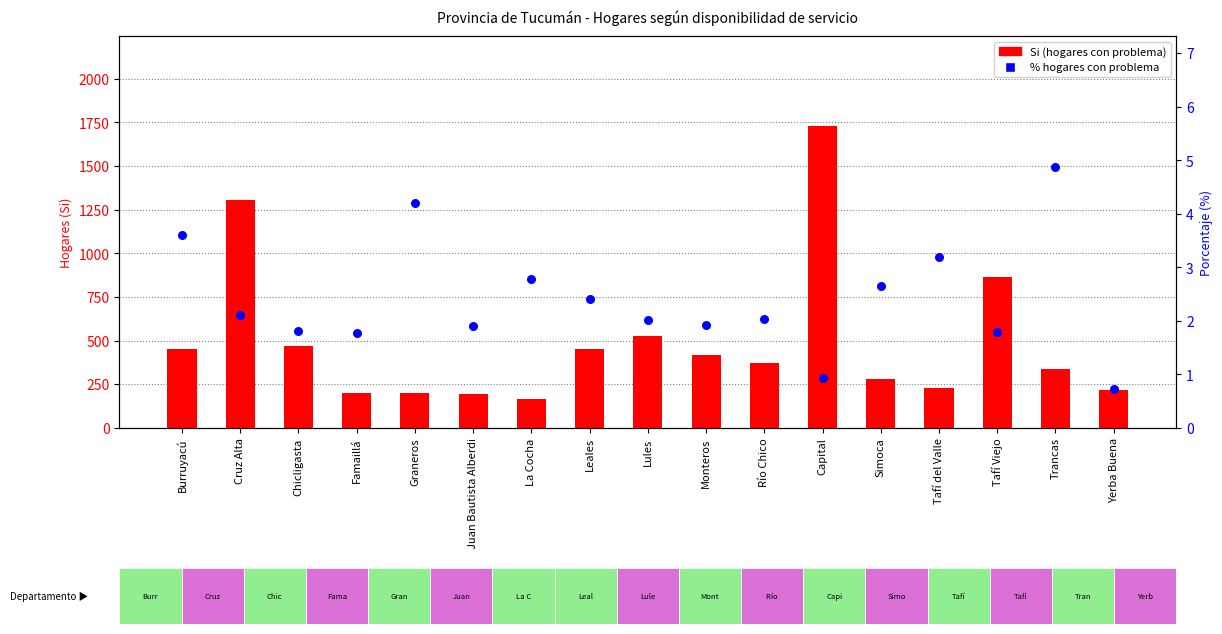

Which series has the largest Y range (max minus min)?

Si (hogares con problema)